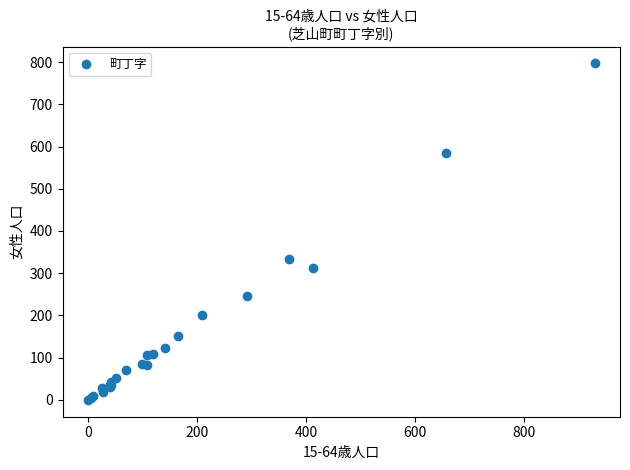

What Y value in the scatter plot is closest to 398?

333